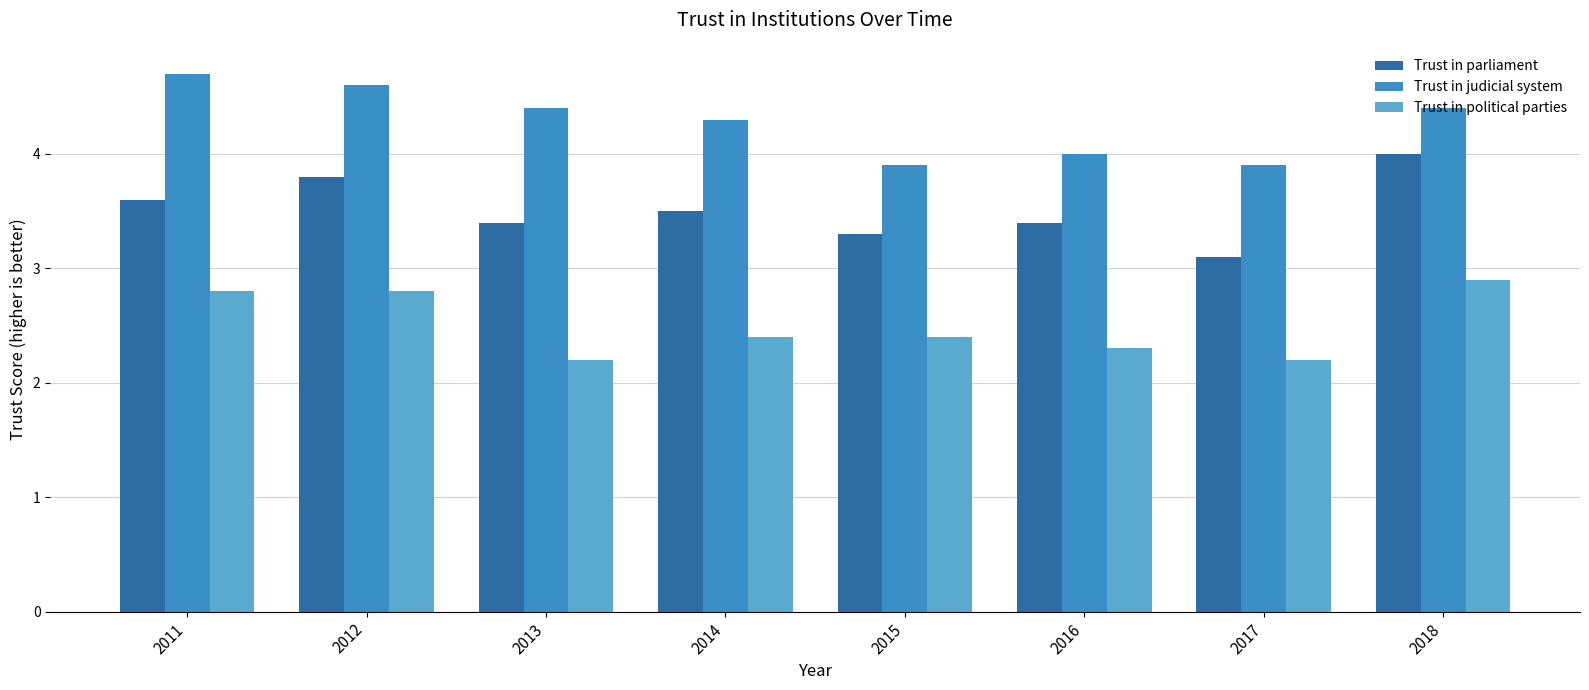

At which label does Trust in parliament reach its peak?

2018